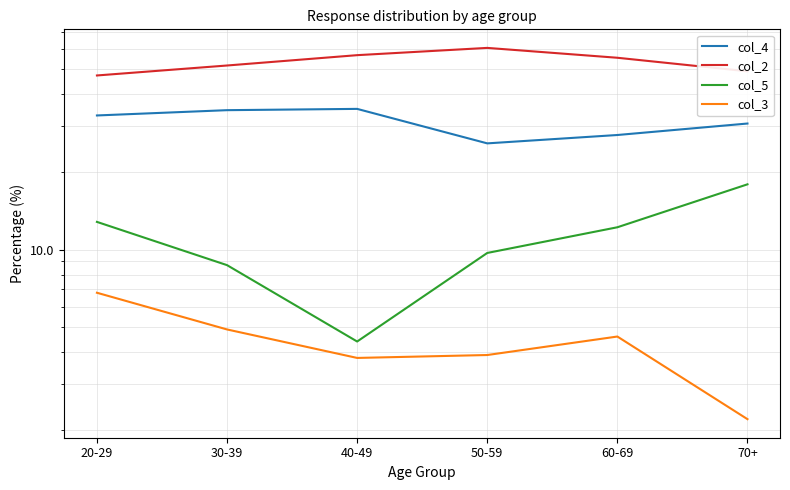

Reading left to right, list all the values displayed in this chart.

col_4: 20-29=33.1	30-39=34.7	40-49=35.1	50-59=25.8	60-69=27.8	70+=30.8
col_2: 20-29=47.3	30-39=51.7	40-49=56.7	50-59=60.5	60-69=55.4	70+=49.1
col_5: 20-29=12.8	30-39=8.7	40-49=4.4	50-59=9.7	60-69=12.2	70+=17.9
col_3: 20-29=6.8	30-39=4.9	40-49=3.8	50-59=3.9	60-69=4.6	70+=2.2